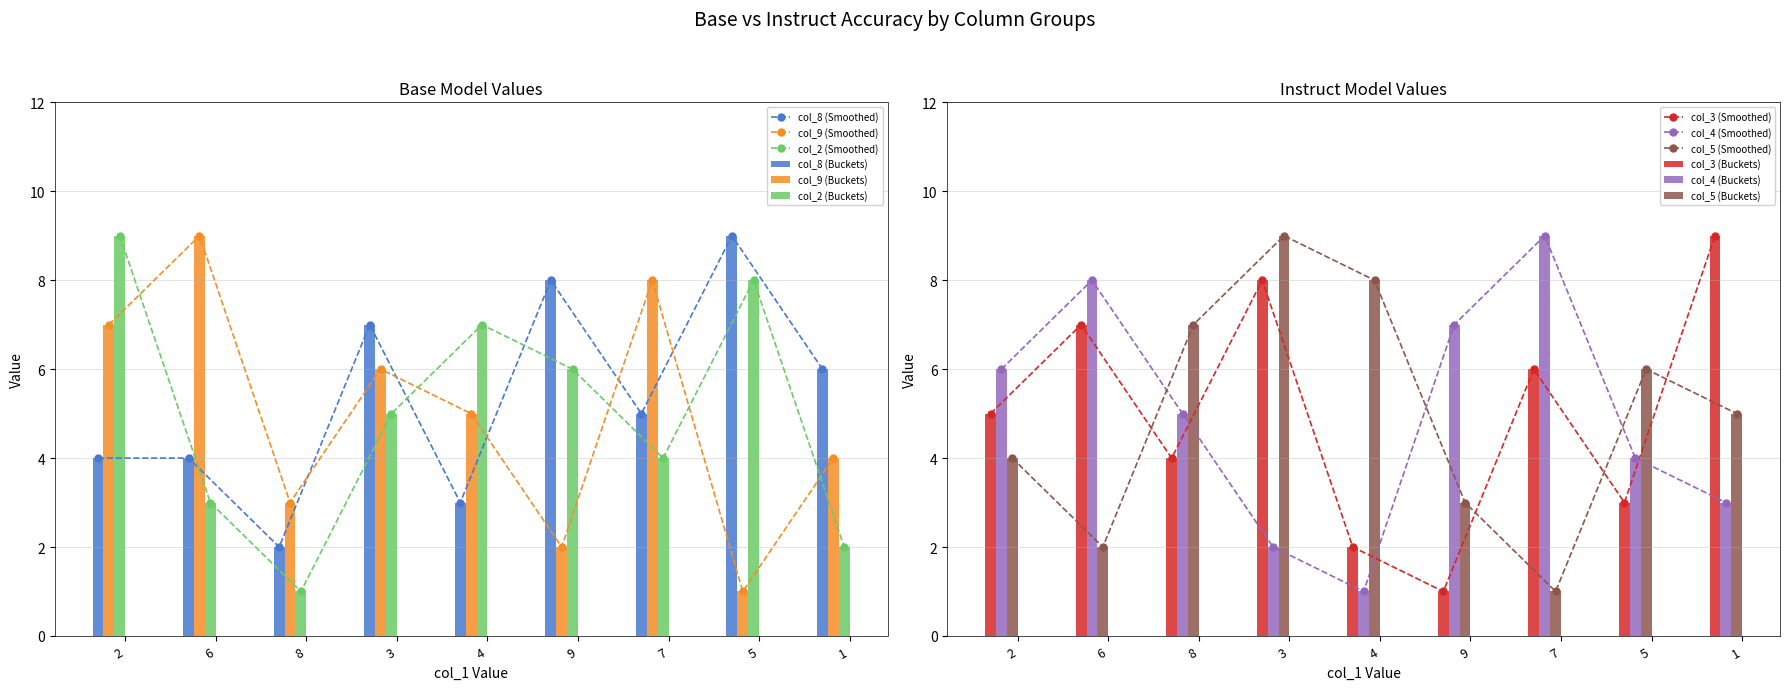

How many groups of bars are there?

9